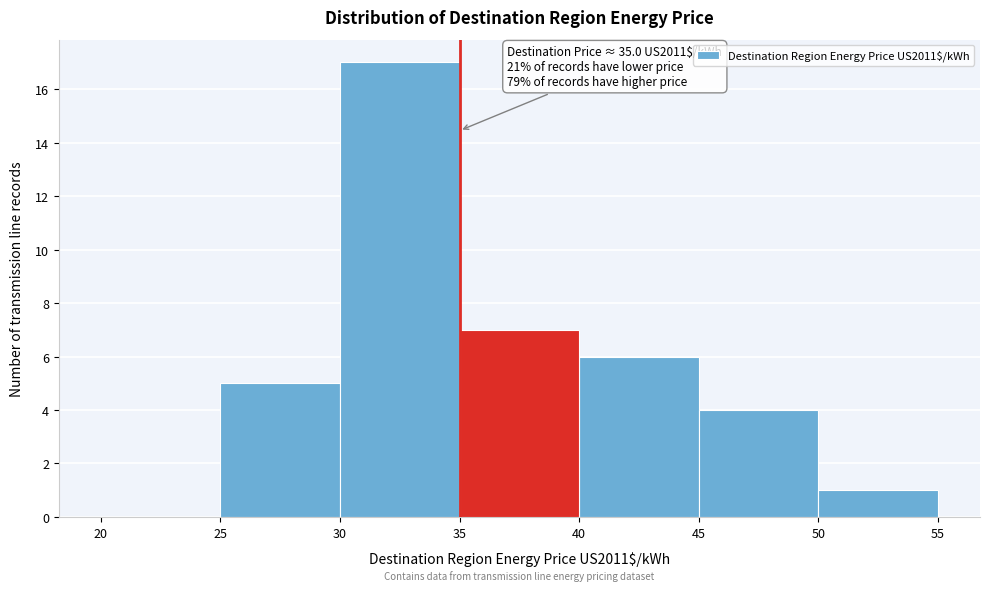

Over which range of the x-axis is the bar tallest?

30 to 35